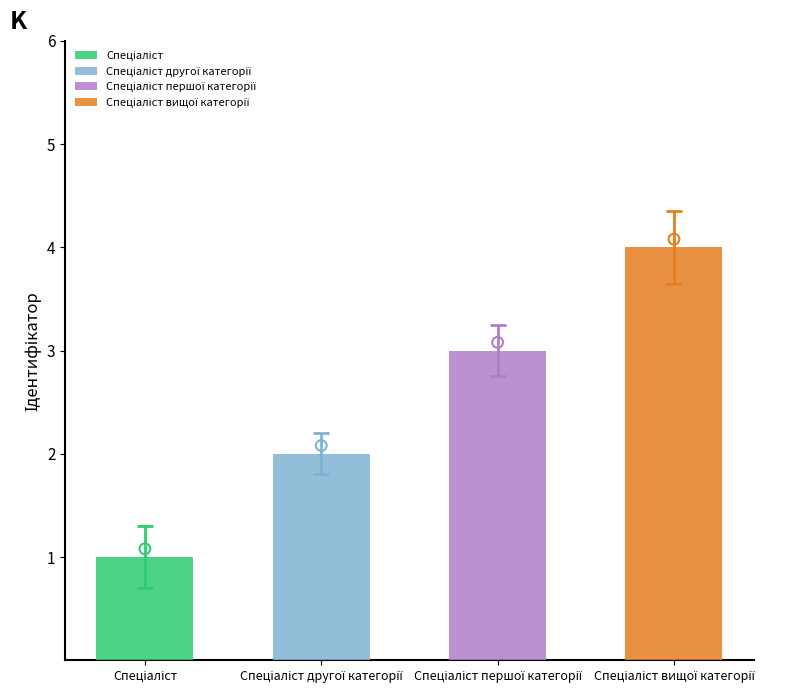

What is the change in value from Спеціаліст першої категорії to Спеціаліст вищої категорії?

+1